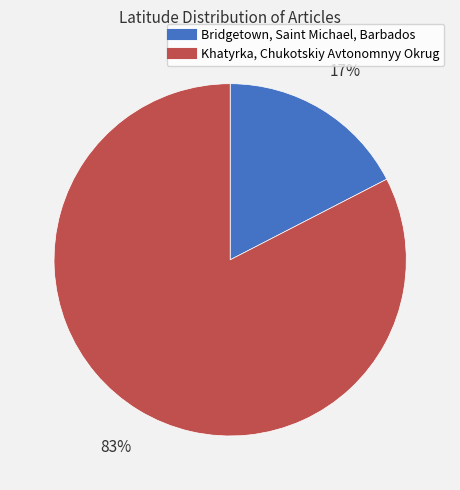

How many slices are in this pie chart?

2